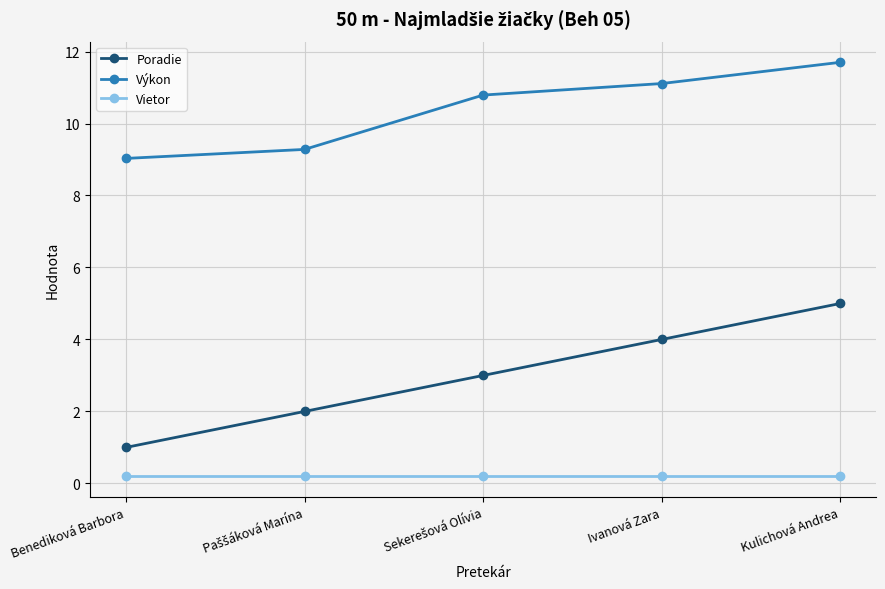

True or false: Poradie and Vietor intersect in this chart.

False